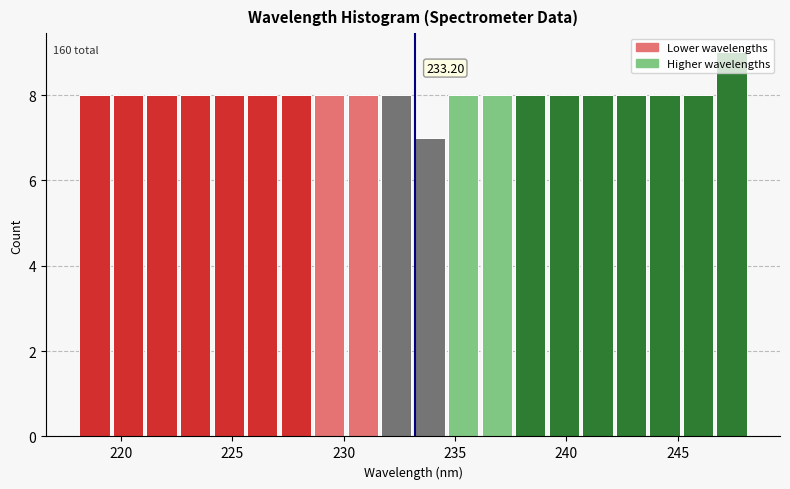

Read against the x-axis, roughly where is the centre of the tallest bar?

247.5